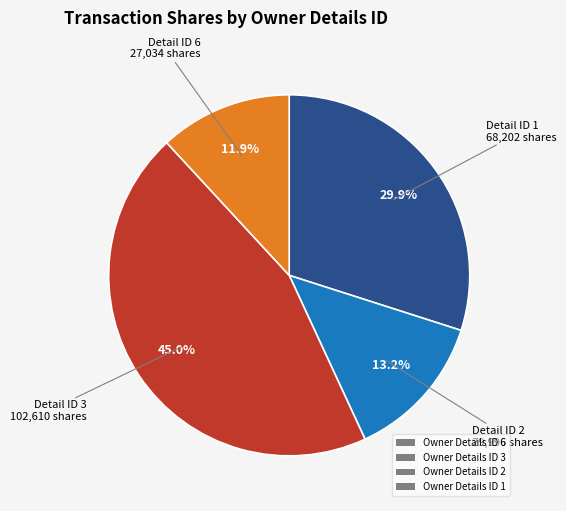

Does Owner Details ID 2 account for over 50% of the chart?

No